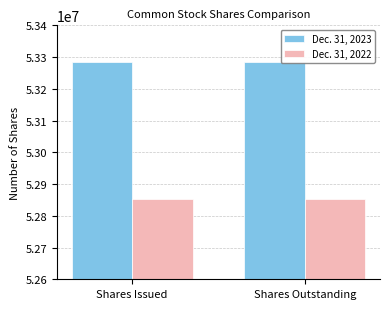

What is the highest value of the Dec. 31, 2023 series?

53286000